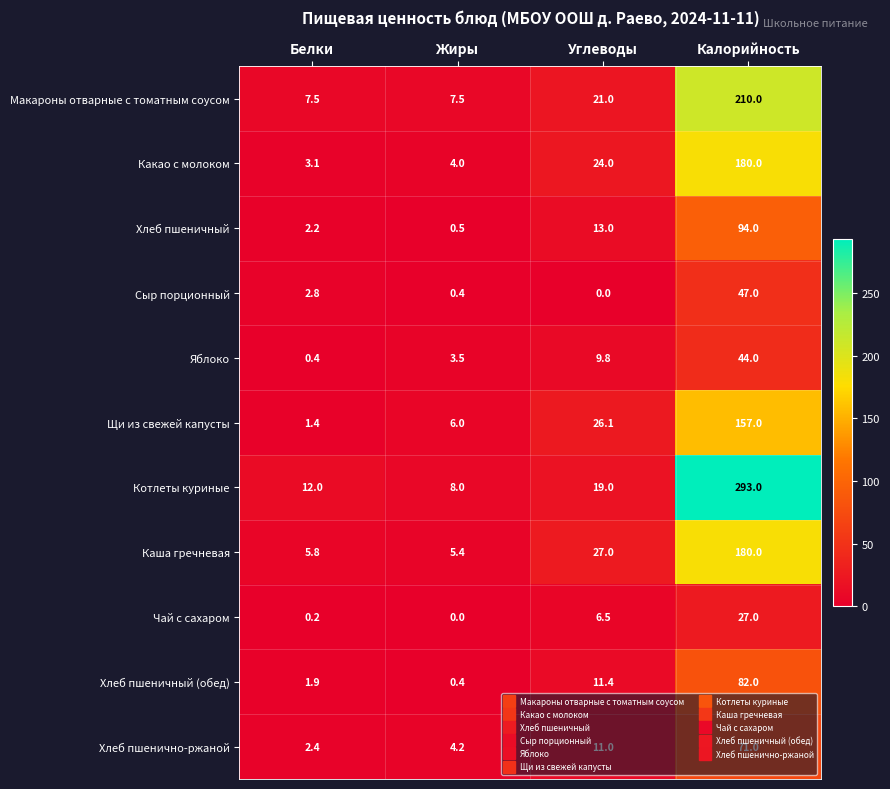

Count the number of data series in this chart.

11